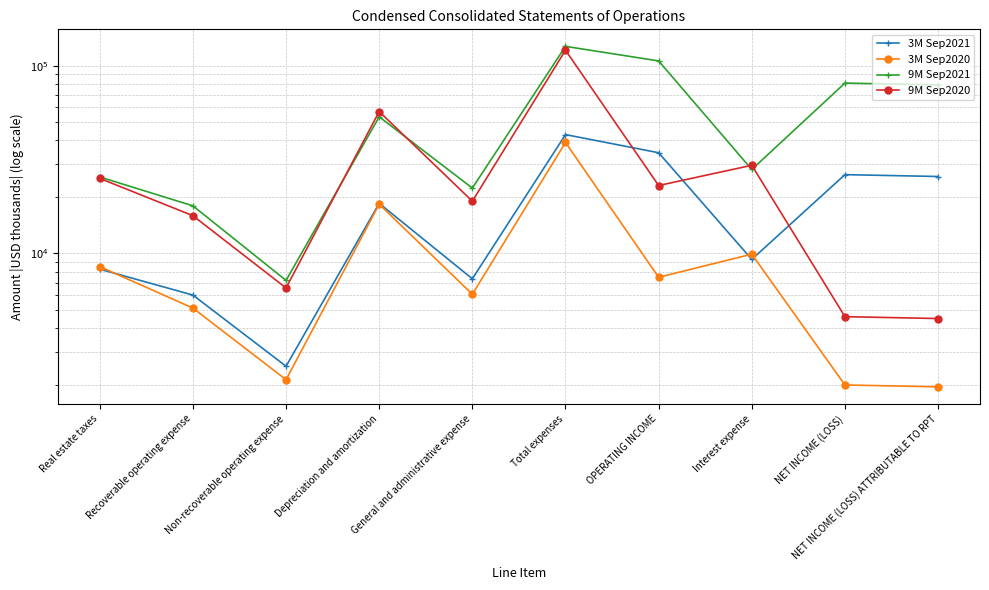

Which category has the highest value across all series?

Total expenses